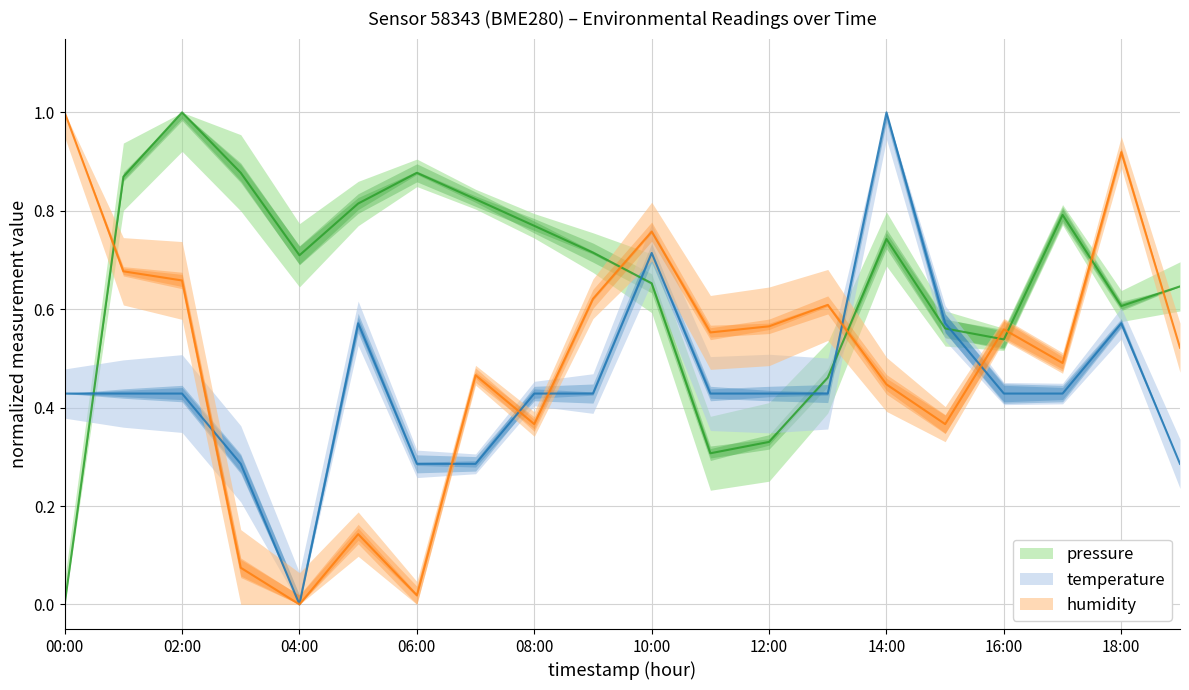

Which series has the largest total across all categories?

pressure